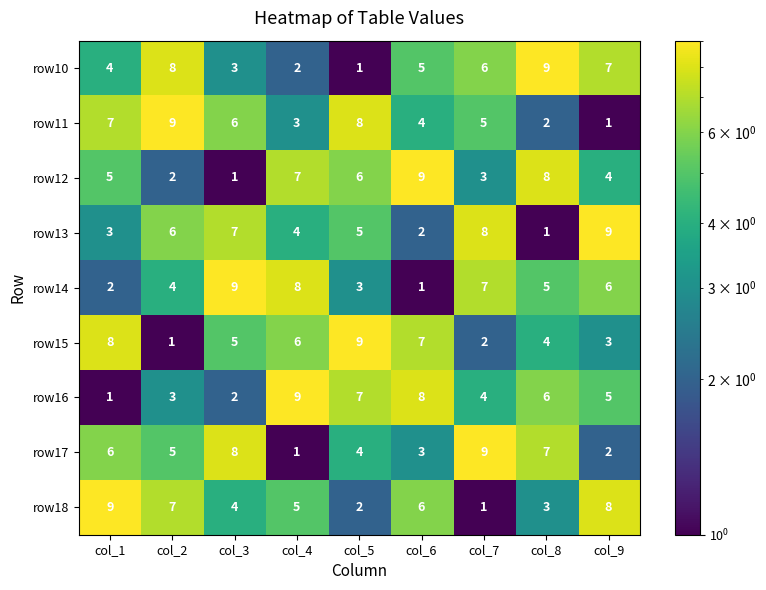

What is the greatest value displayed?

9